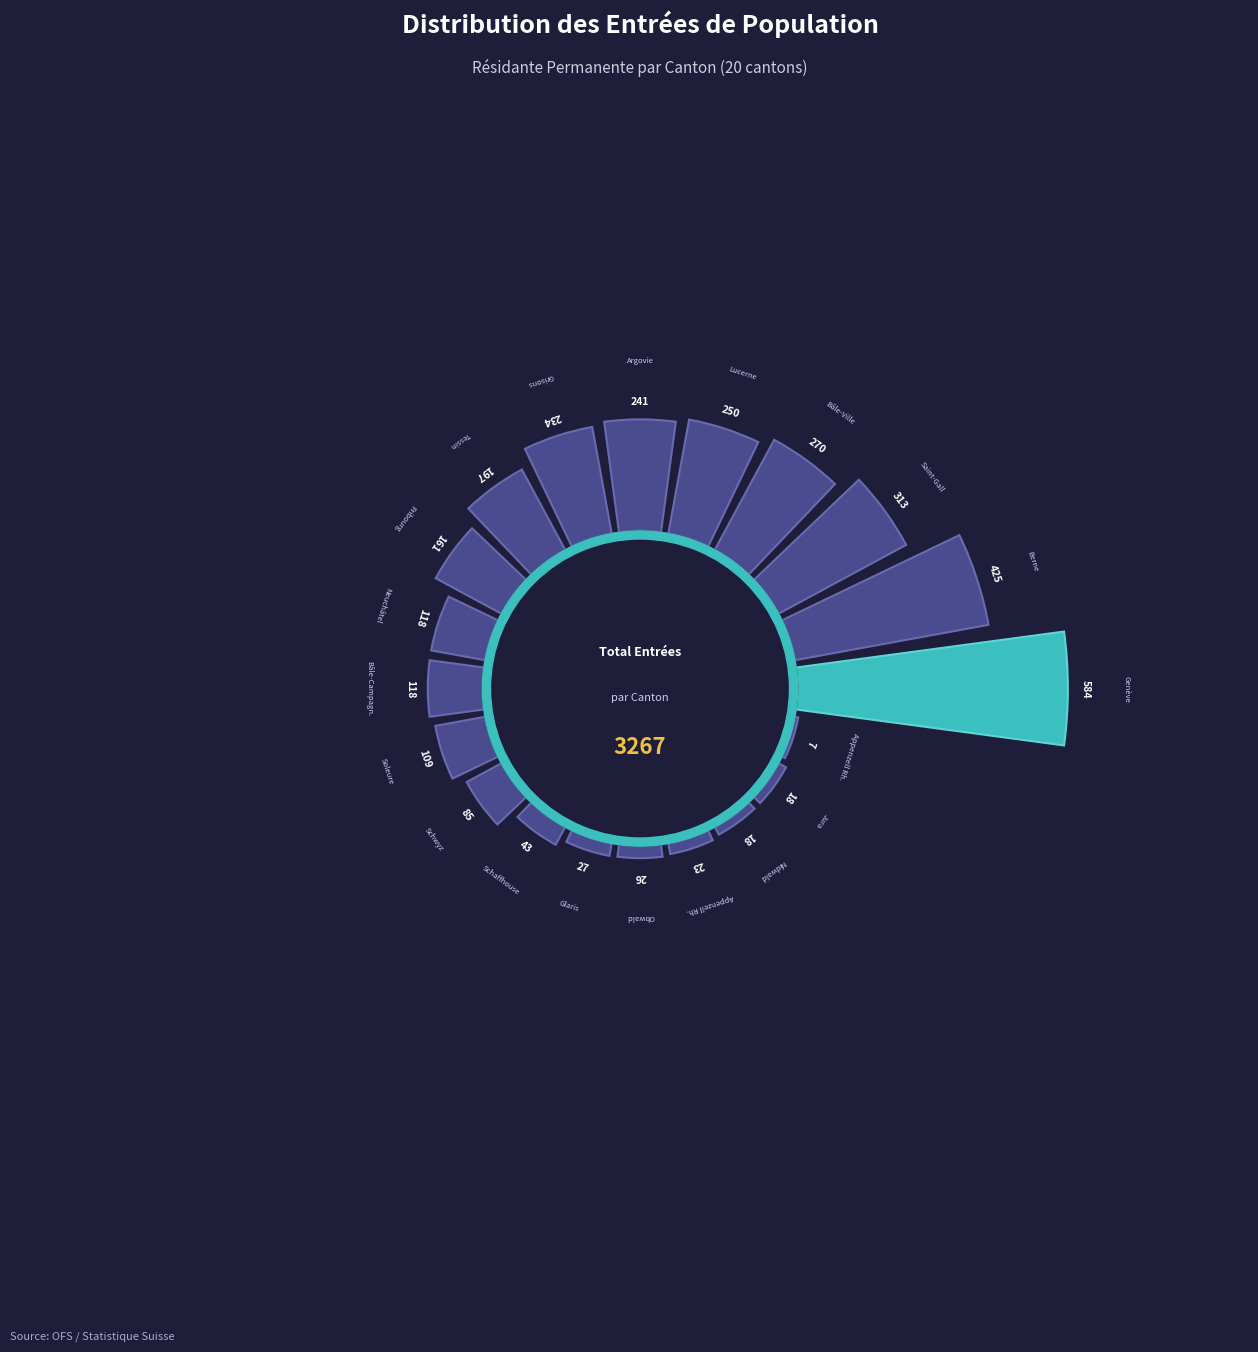

Is it true that Appenzell Rh.-ext. is 11% of the pie?

False